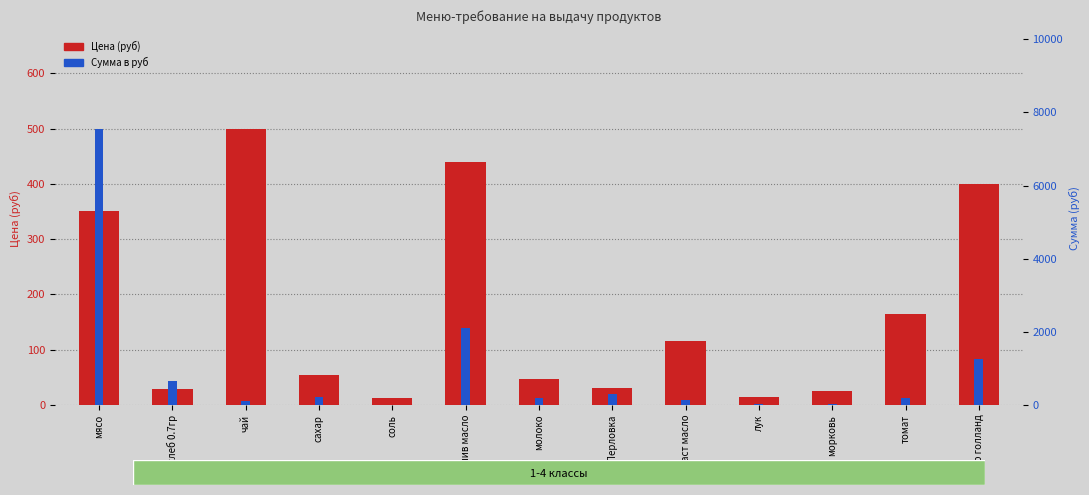

How many groups of bars are there?

13